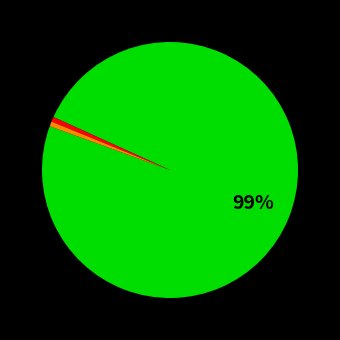

To the nearest percent, what is the average slice percentage?

33%